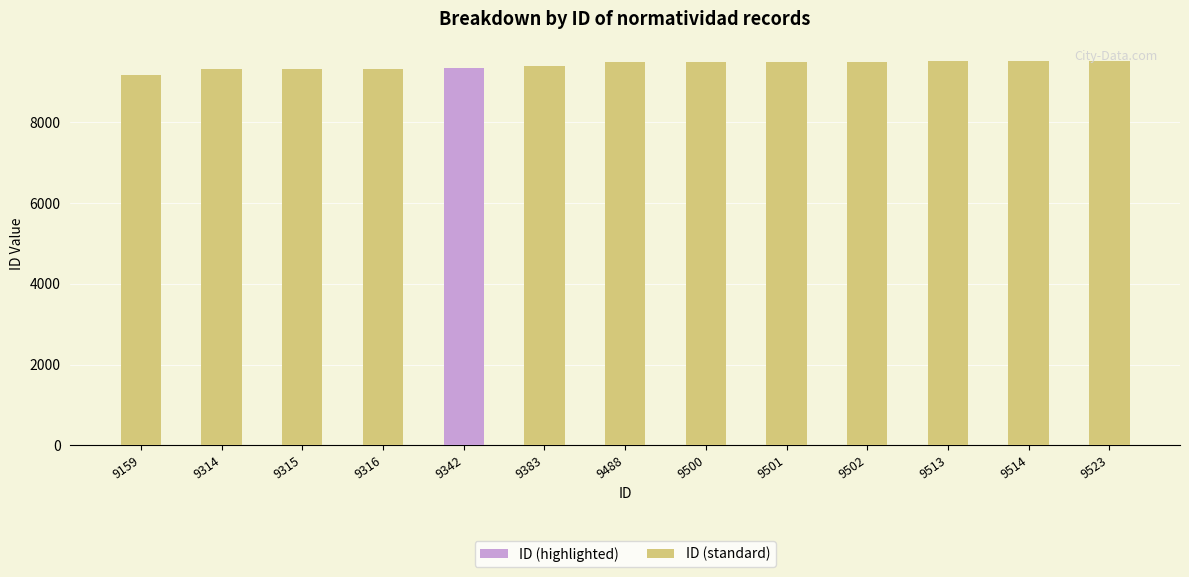

True or false: ID (standard) has a value of 9502 at 9502.

True